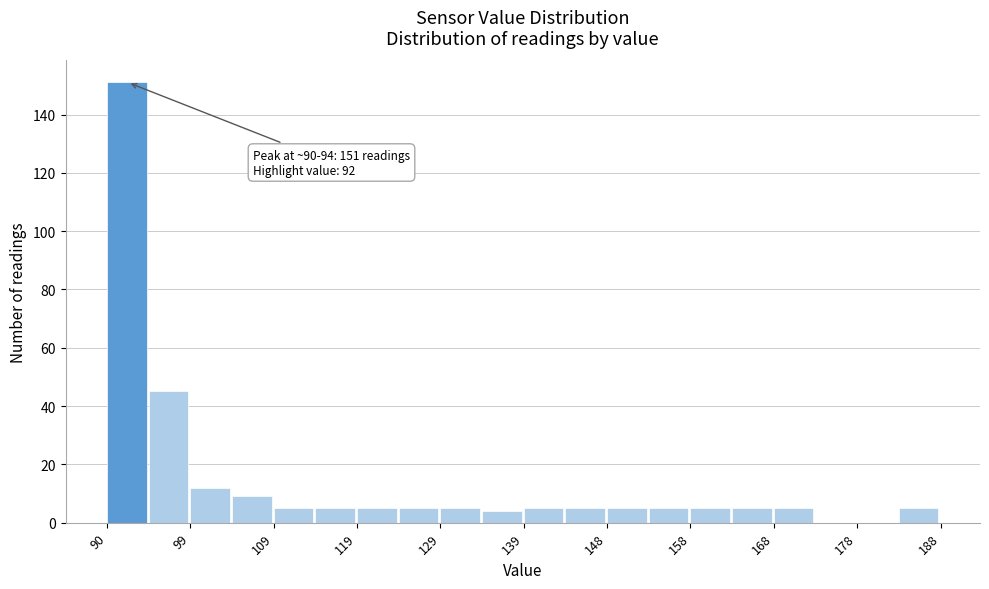

Over which range of the x-axis is the bar tallest?

90.0 to 94.9